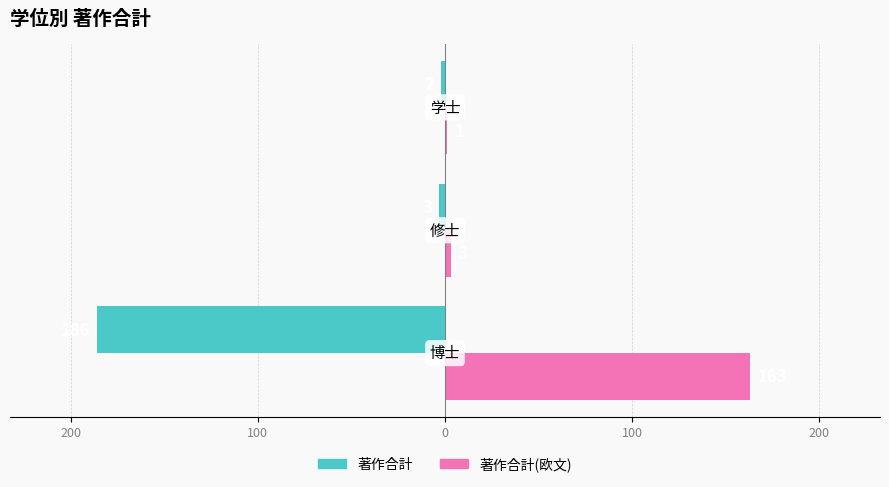

Reading right to left, what are all the values shown in this chart?

著作合計: -2	-3	-186
著作合計(欧文): 1	3	163